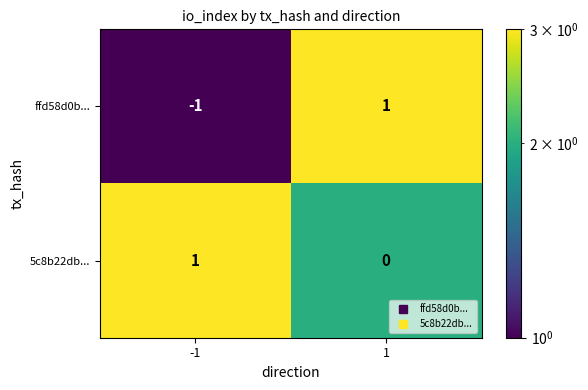

How many distinct data groups are displayed?

2